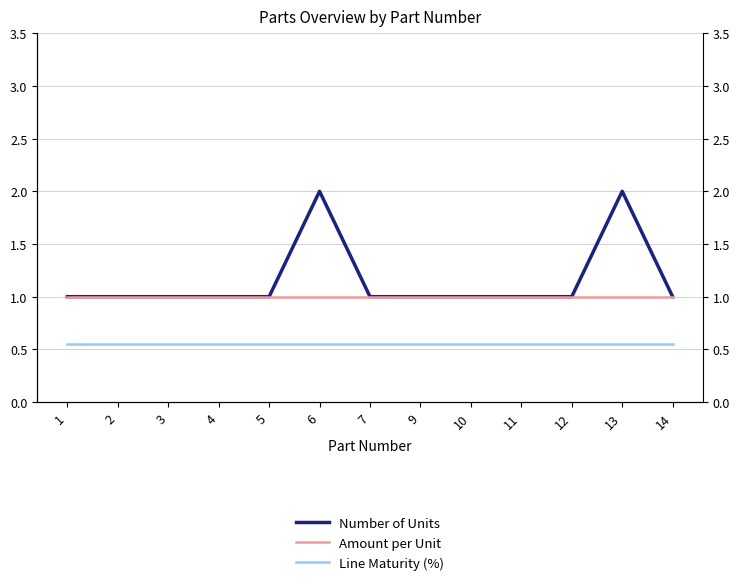

How many lines are shown in the chart?

3